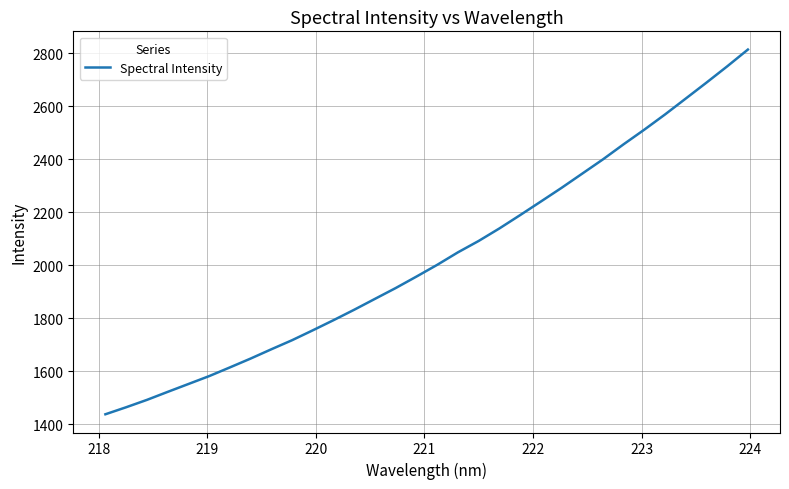

What is the sum of all values?

64986.2